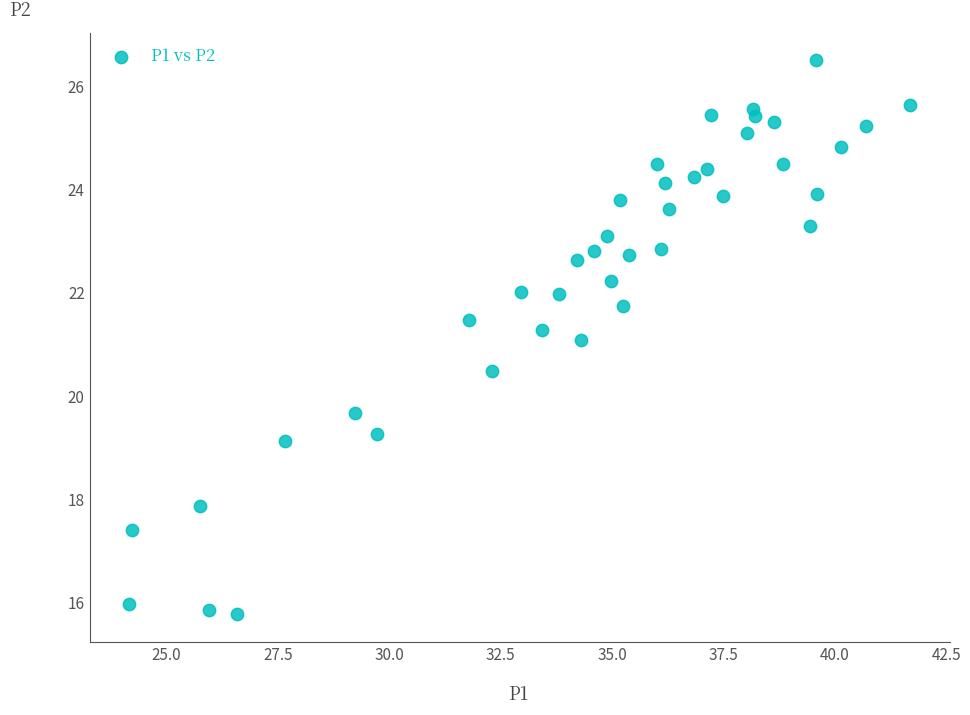

What is the range of X values (max minus min)?

17.6